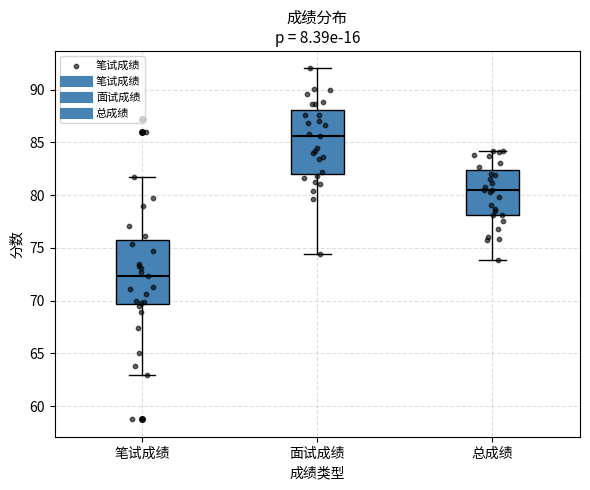

Reading left to right, transcribe this box plot: for each box, give where its median line is, the range the box spans, and where its two whiskers end, as read against the y-axis. The values are not printed on the chart, so give them approximately, as read against the axis.

笔试成绩: median 72.5, box 69.5 to 75.5, whiskers 63.0 to 82.0
面试成绩: median 85.5, box 82.0 to 88.0, whiskers 74.5 to 92.0
总成绩: median 80.5, box 78.0 to 82.5, whiskers 74.0 to 84.0